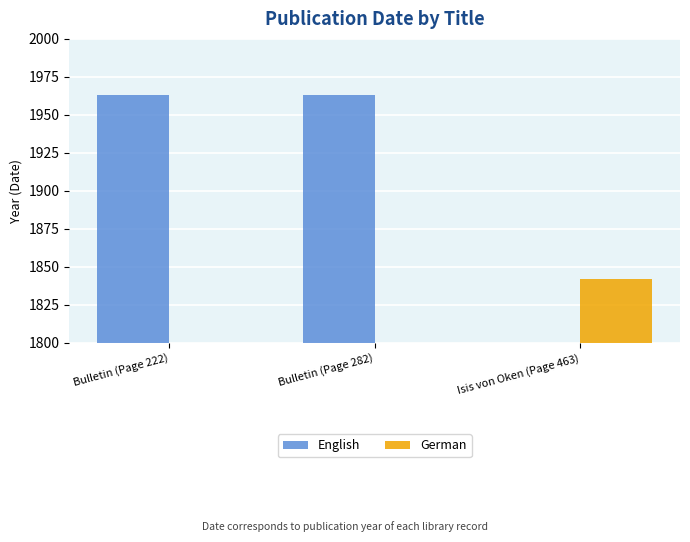

What is the sum of all English values?

3926